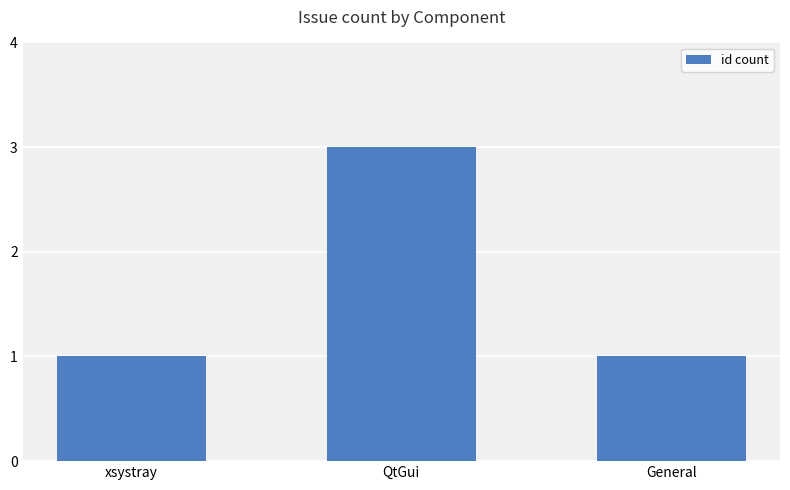

What is the sum of the values at QtGui and xsystray?

4